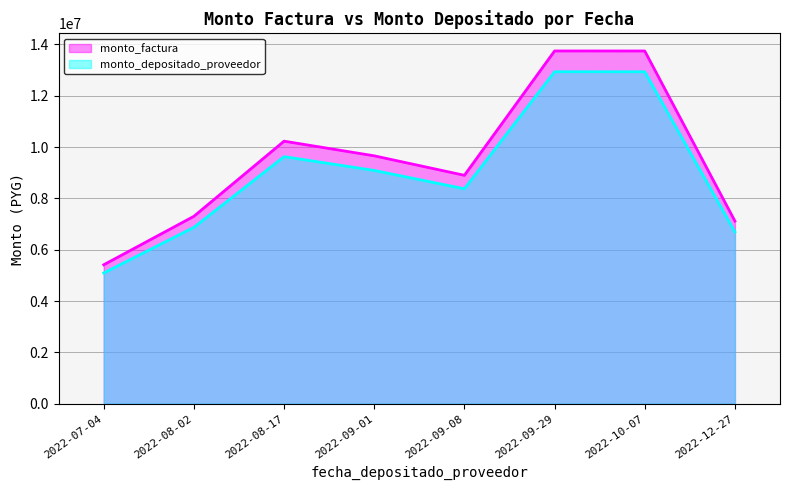

What is the greatest value displayed?

13744141.0